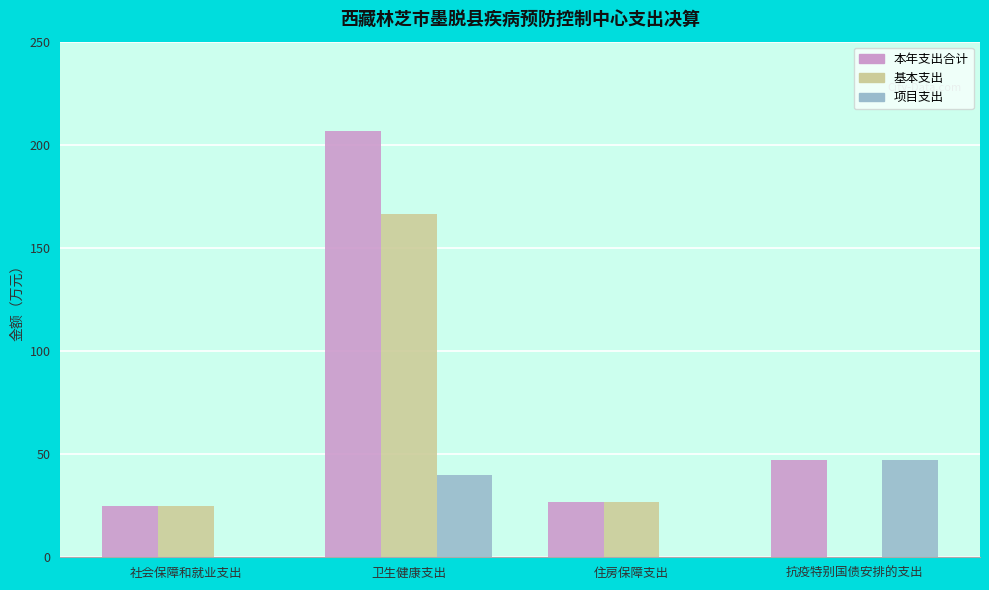

Which category has the highest value in the 基本支出 series?

卫生健康支出